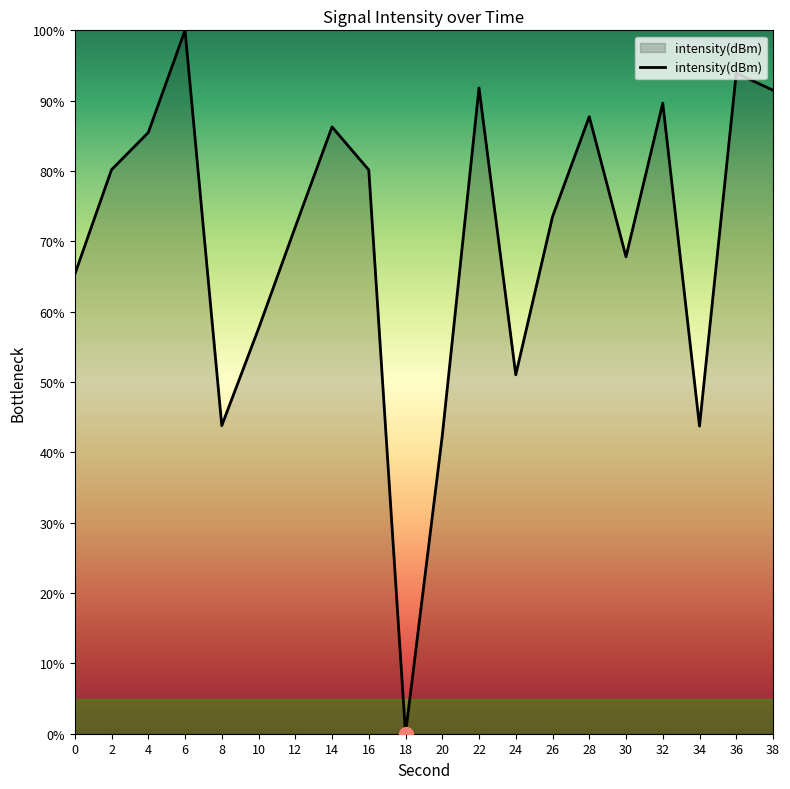

How many categories are shown in the chart?

20